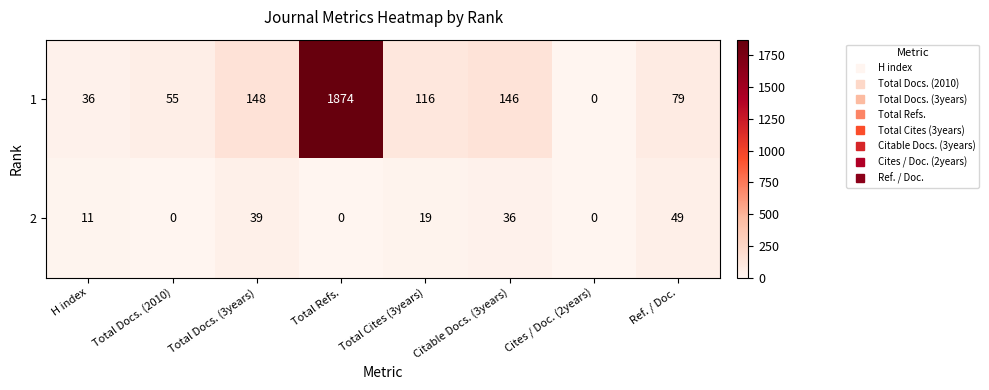

Rank the series by their maximum value, from highest to lowest.

1, 2